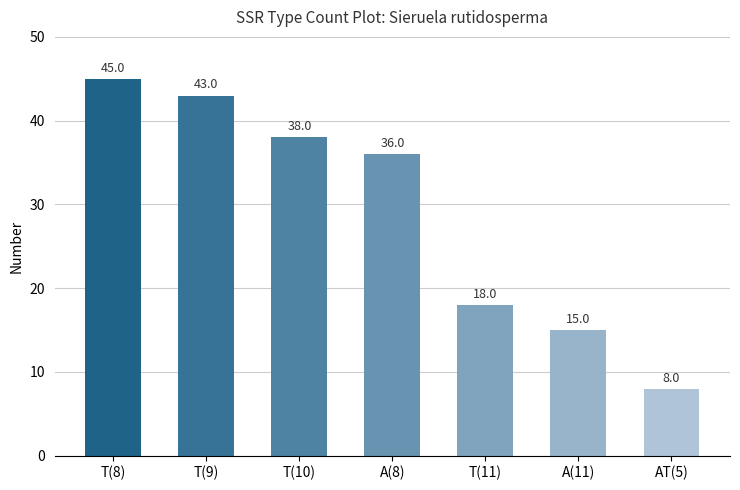

The chart shows a value of 8 at AT(5). True or false?

True